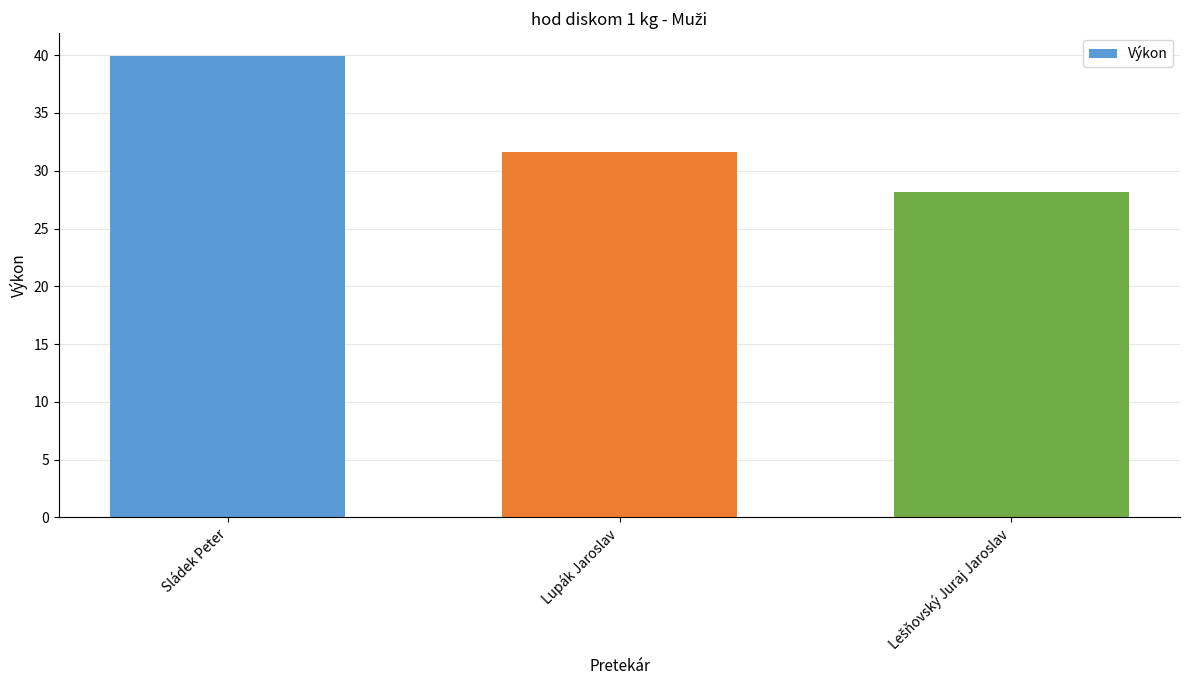

The value at Lupák Jaroslav is 31.6. True or false?

True